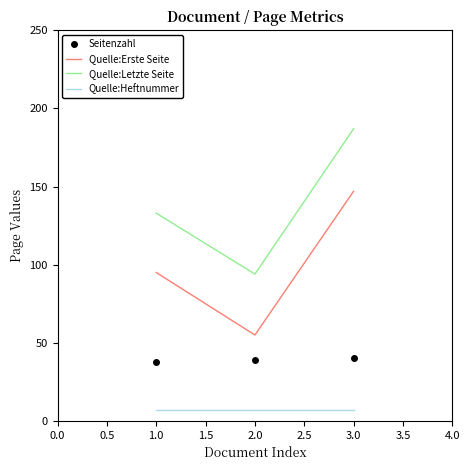

Reading left to right, transcribe all the data shown in this chart.

Seitenzahl: 38	39	40
Quelle:Erste Seite: 95	55	147
Quelle:Letzte Seite: 133	94	187
Quelle:Heftnummer: 7	7	7